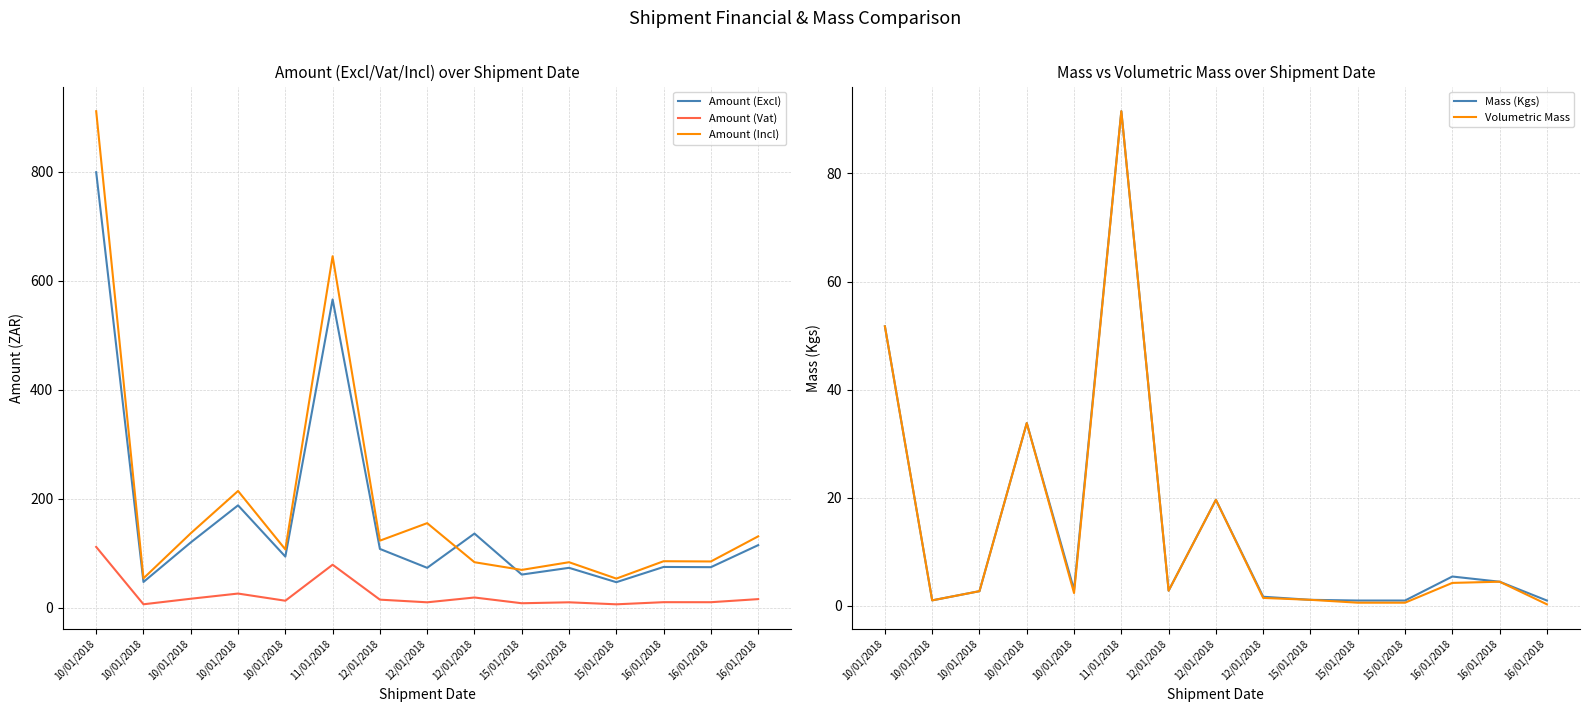

Does the chart display data point markers on the line(s)?

No